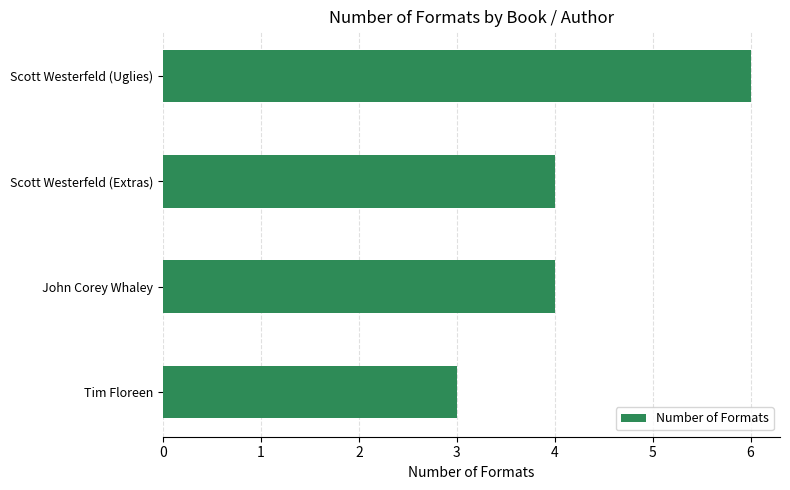

Reading top to bottom, transcribe all the data shown in this chart.

6	4	4	3